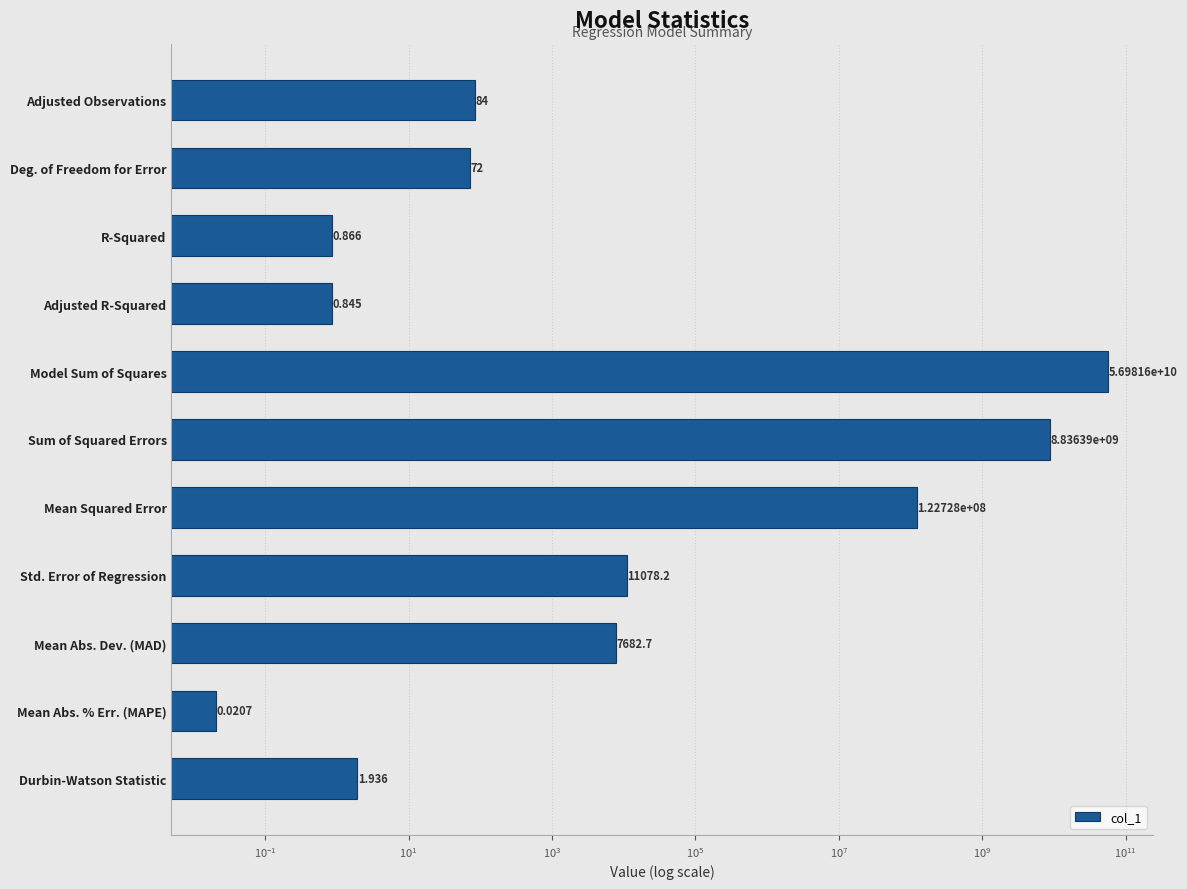

What is the change in value from Sum of Squared Errors to Std. Error of Regression?

-8836379390.8